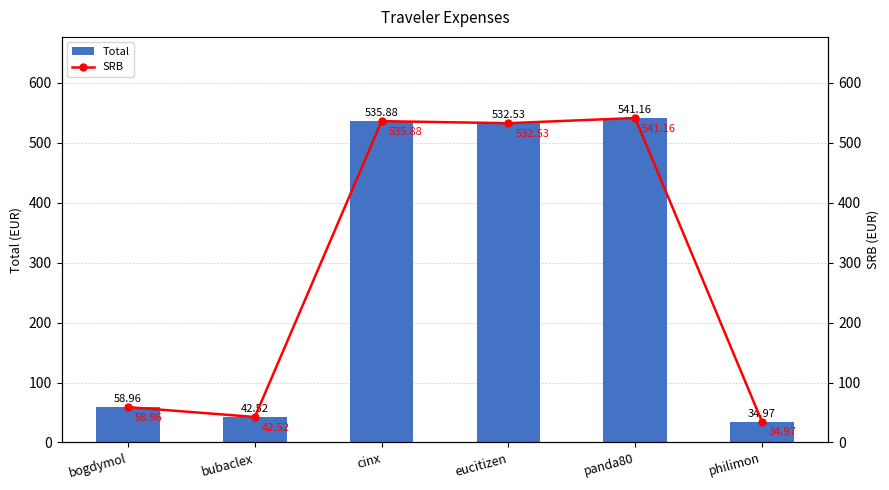

Where does the SRB series first go above 532?

cinx